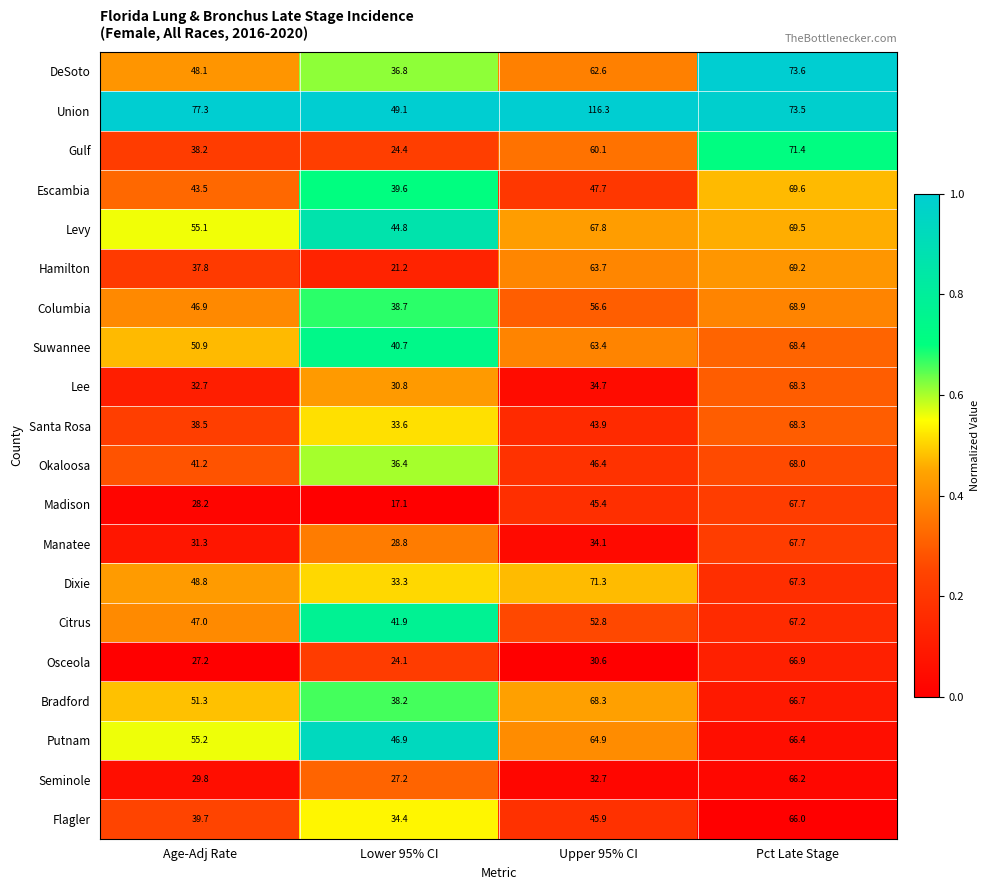

The Citrus series shows 47.0 at Age-Adj Rate. True or false?

True